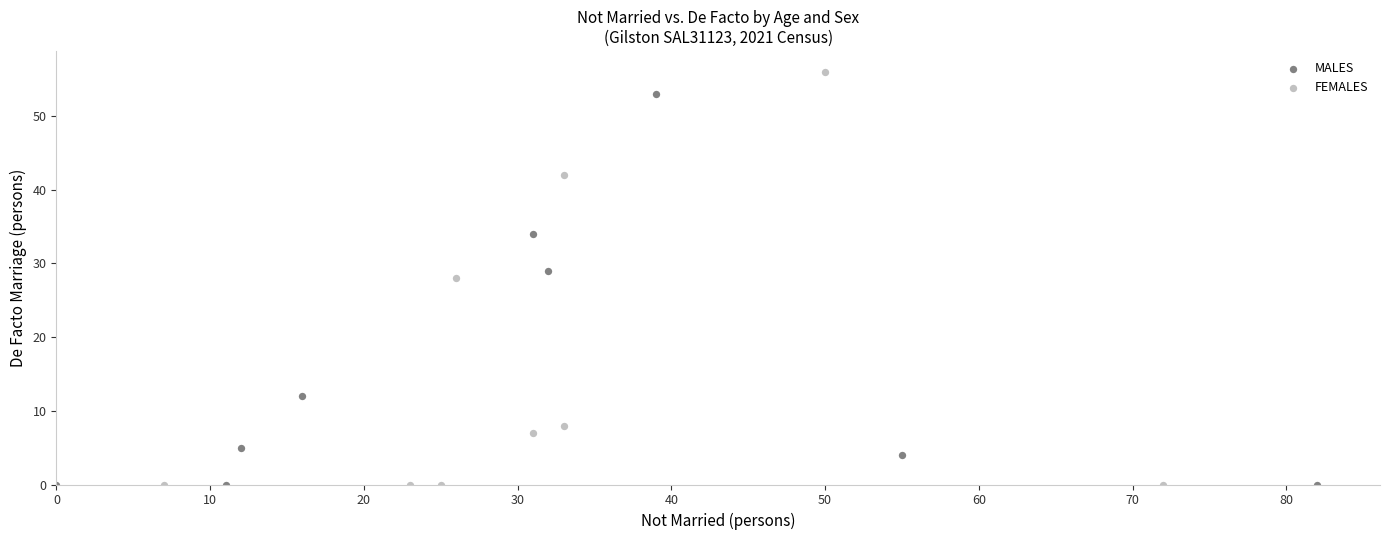

Which series has the widest spread of Y values?

FEMALES